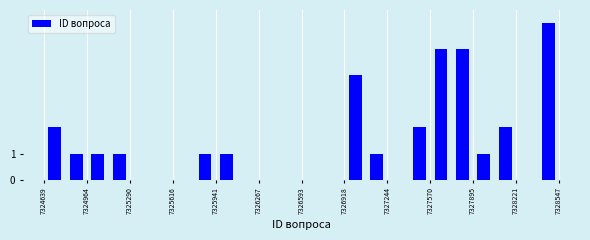

Read against the x-axis, roughly where is the centre of the tallest bar?

7328450